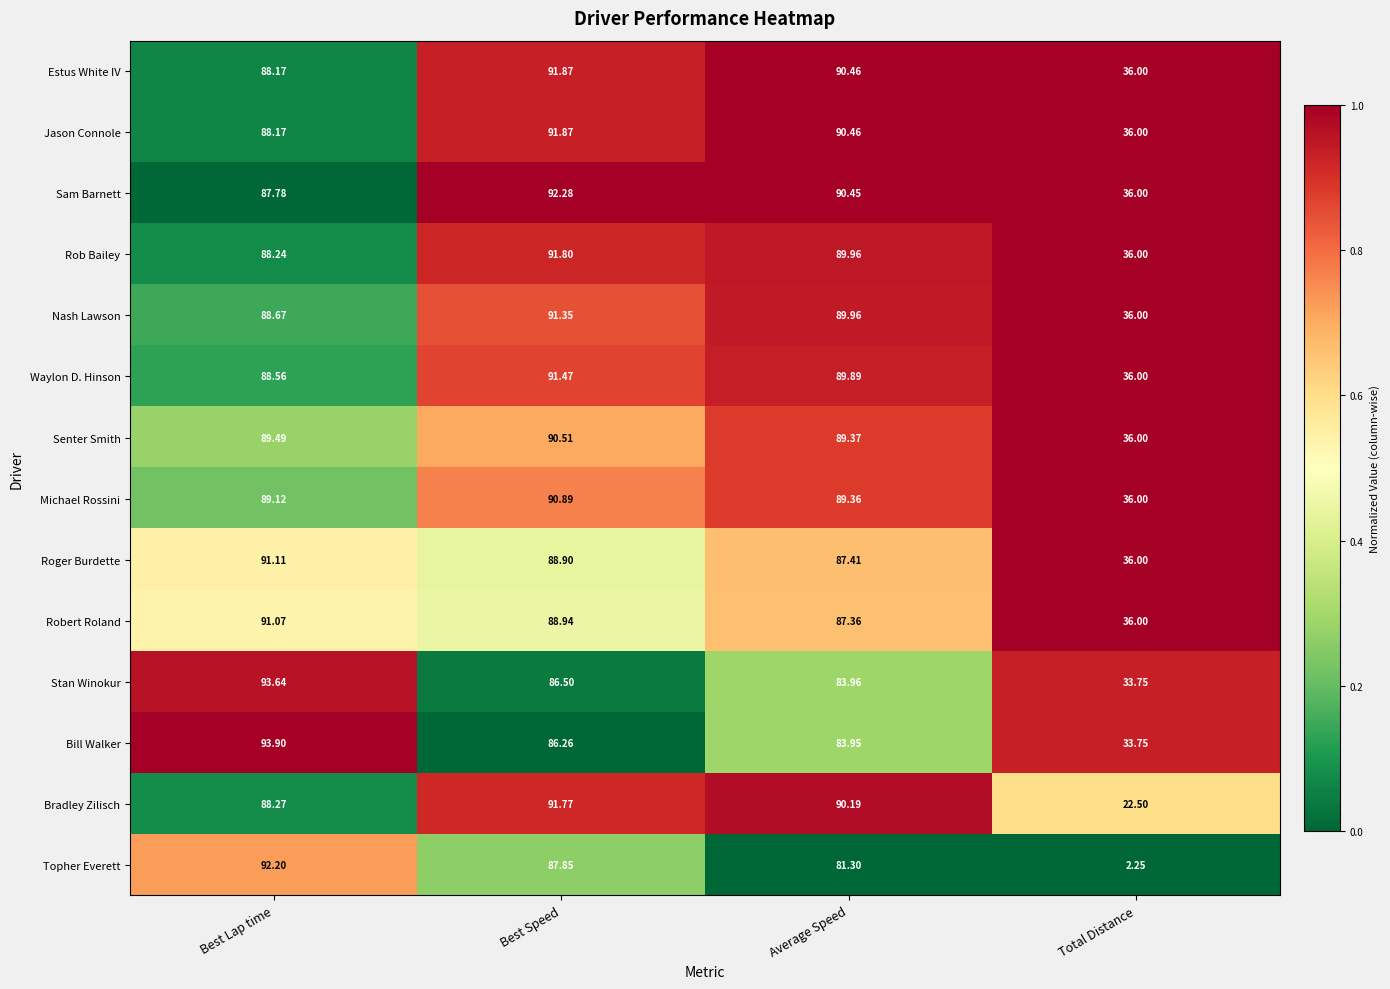

At which label does Sam Barnett first exceed 90?

Best Speed